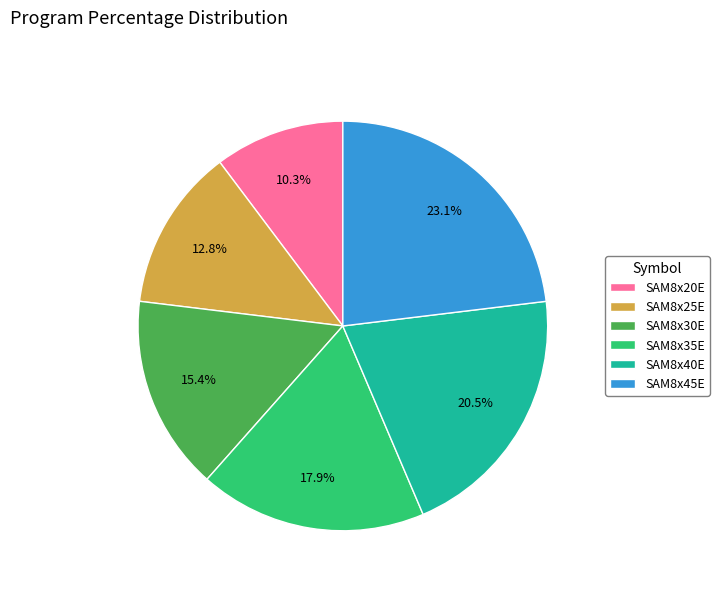

Between SAM8x20E and SAM8x45E, which is larger?

SAM8x45E